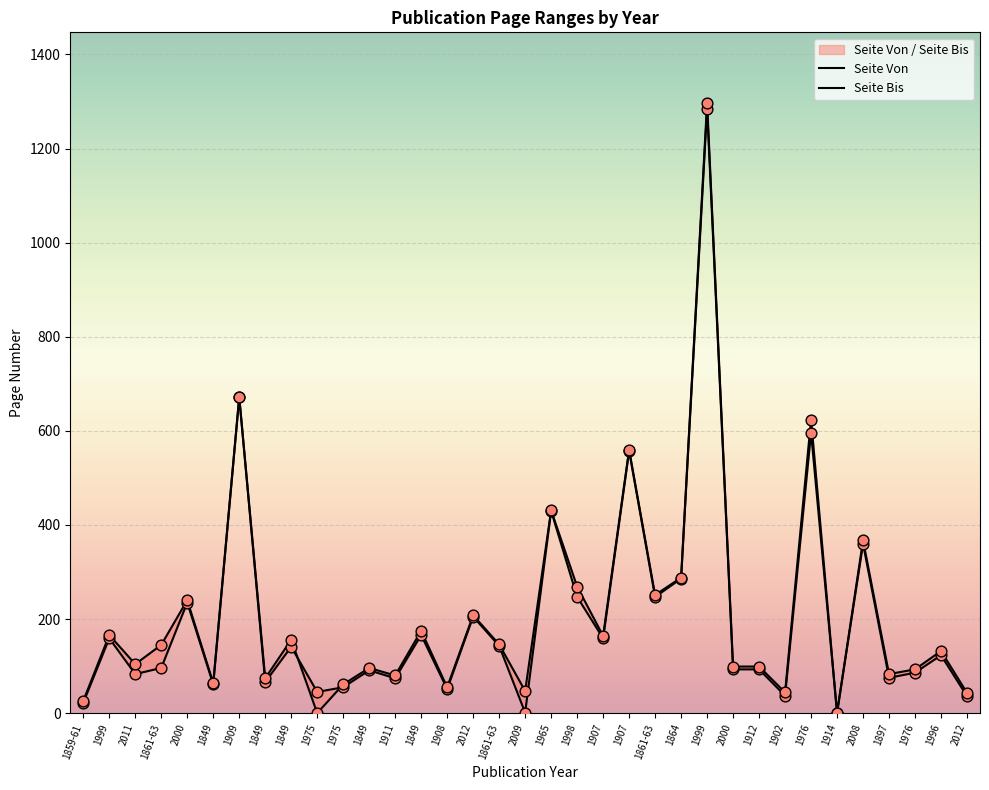

Which series has the largest Y range (max minus min)?

Seite Bis